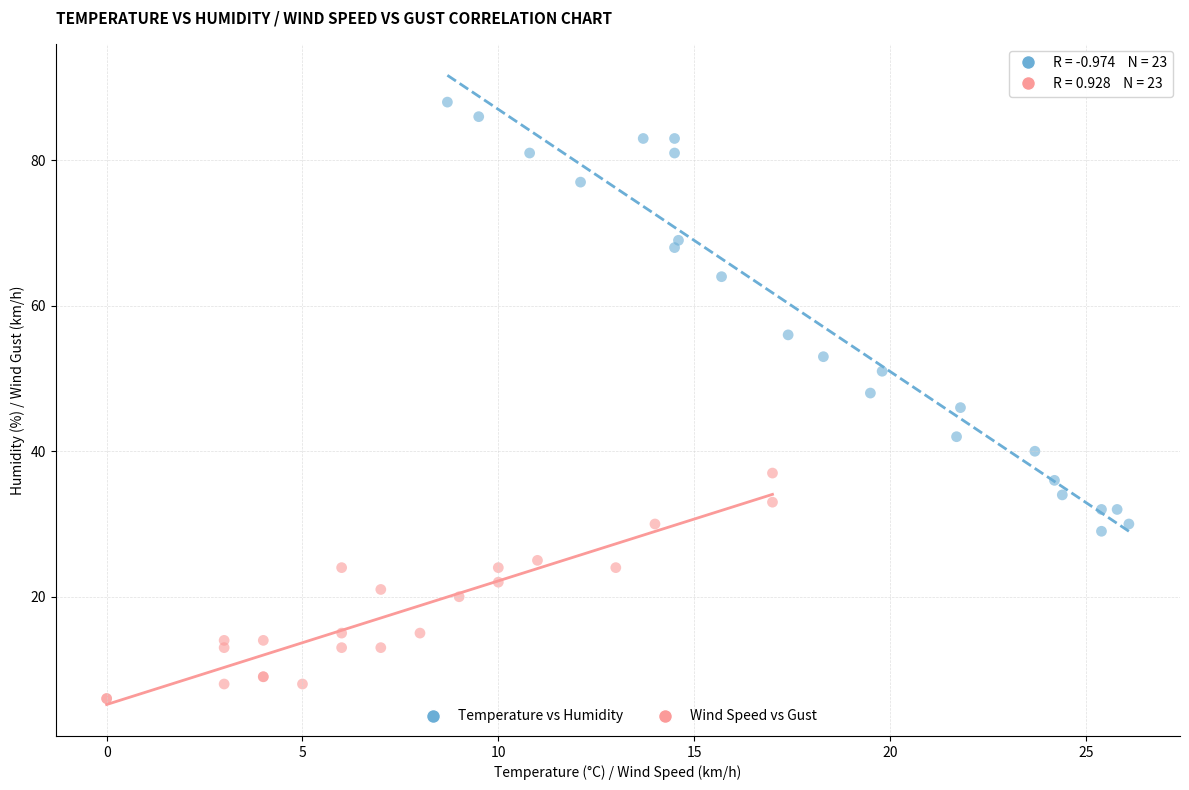

What are all the series names shown in the legend?

Temperature vs Humidity, Wind Speed vs Gust